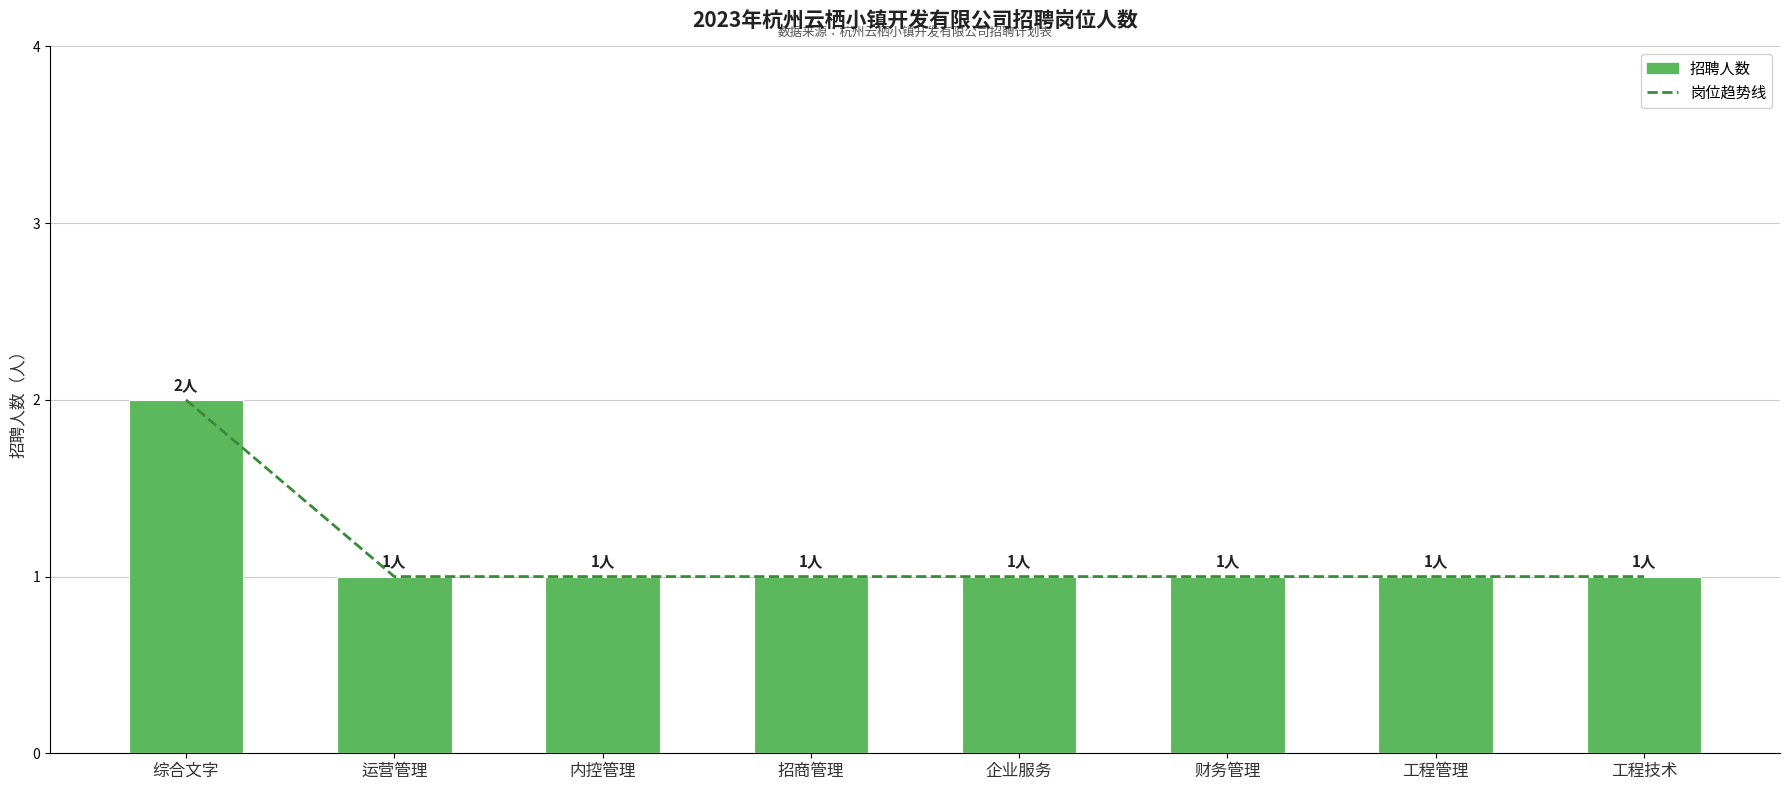

True or false: 岗位趋势线 has a value of 1 at 工程管理.

True